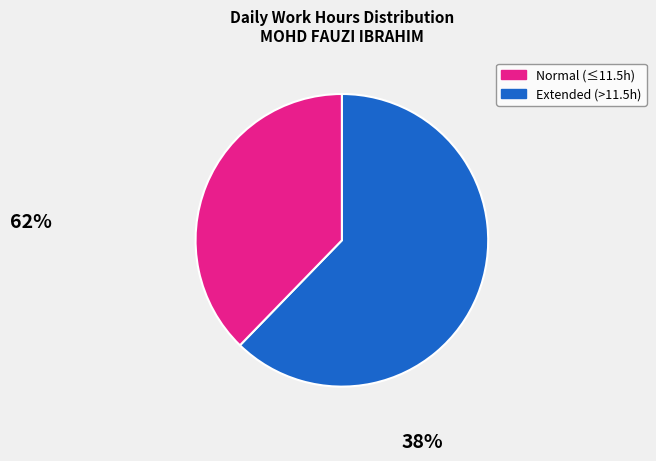

Is there any slice that represents more than half of the pie?

Yes